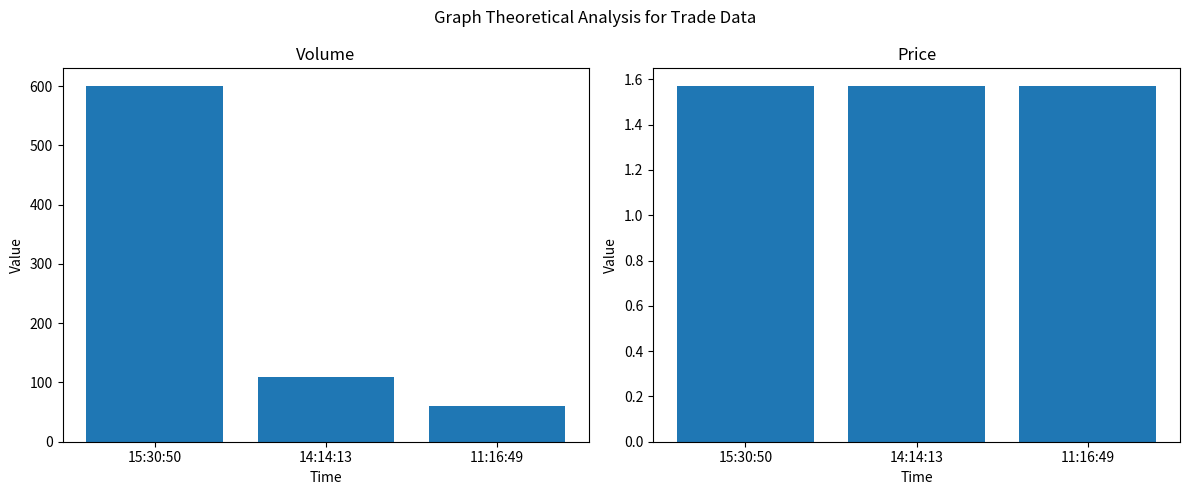

List the series in order of their peak value, lowest first.

Price, Volume